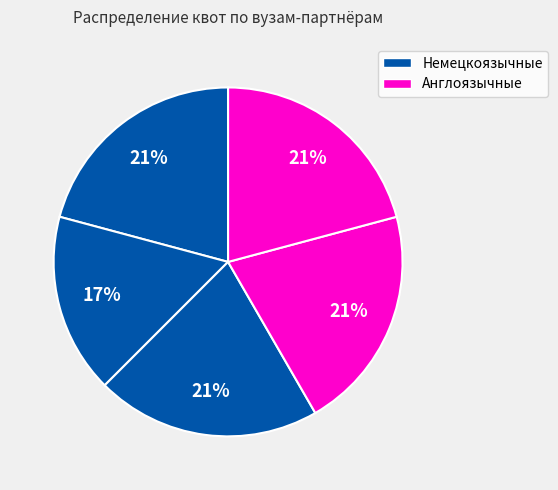

To the nearest percent, what is the difference between the largest and smallest slice percentages?

4%